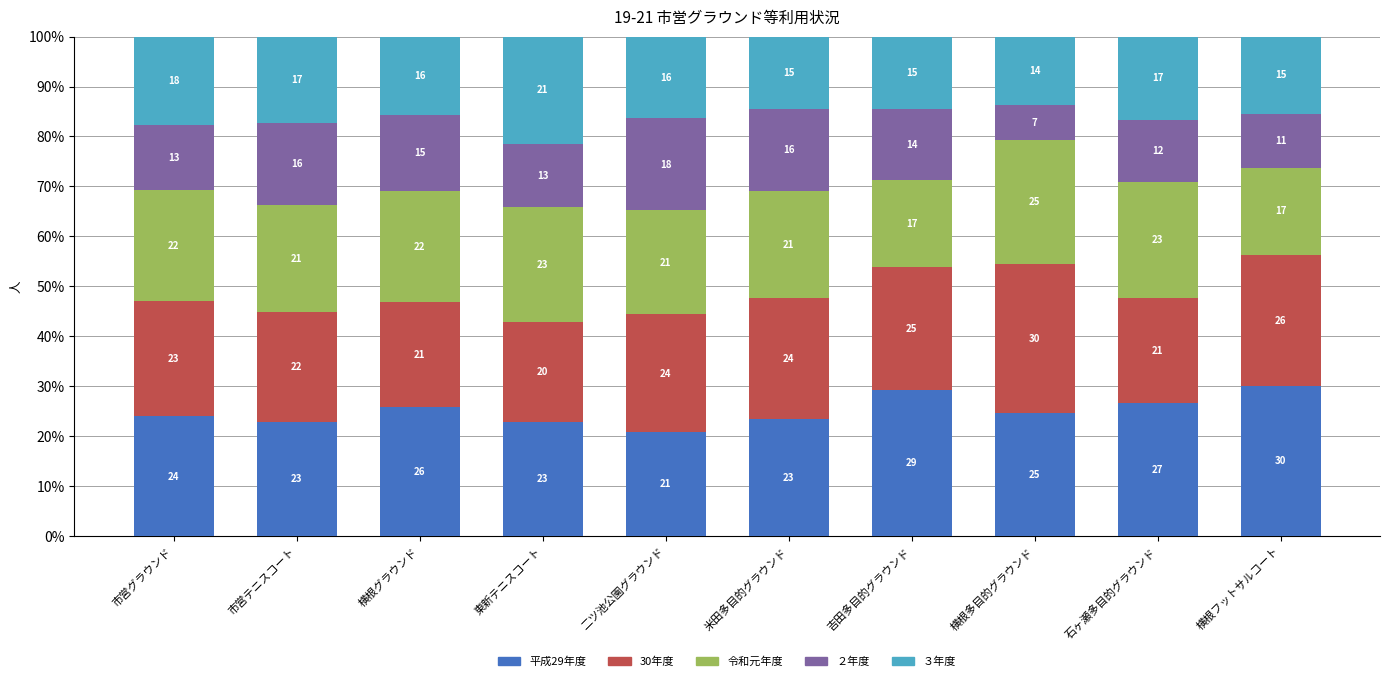

Where is 平成29年度 nearest to the value 25?

横根多目的グラウンド